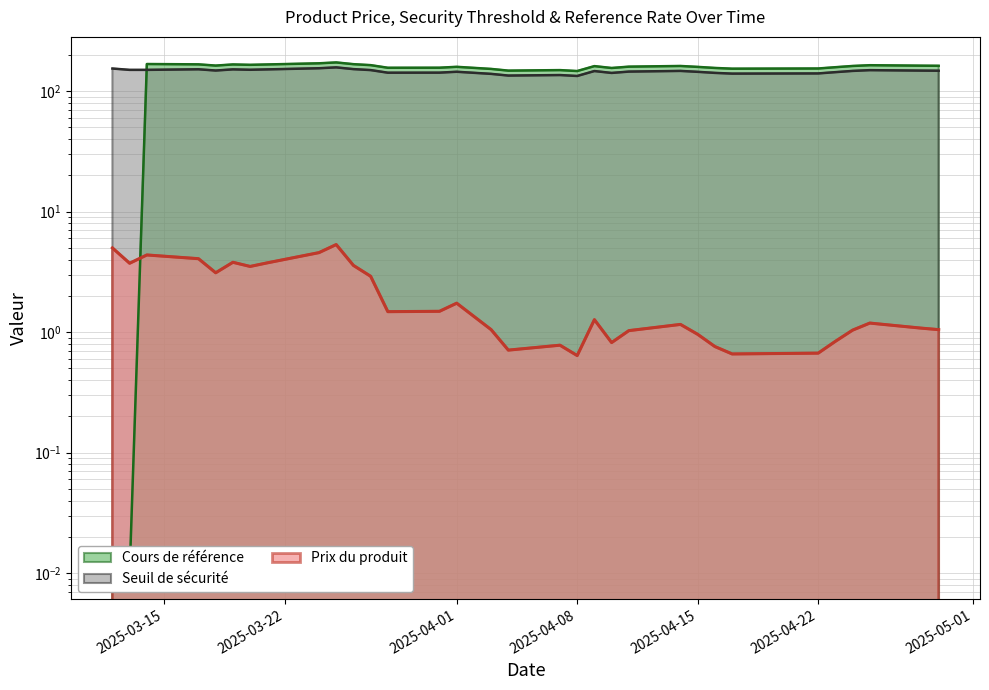

The value of Cours de référence at 2025-03-24 is 251.6. True or false?

False